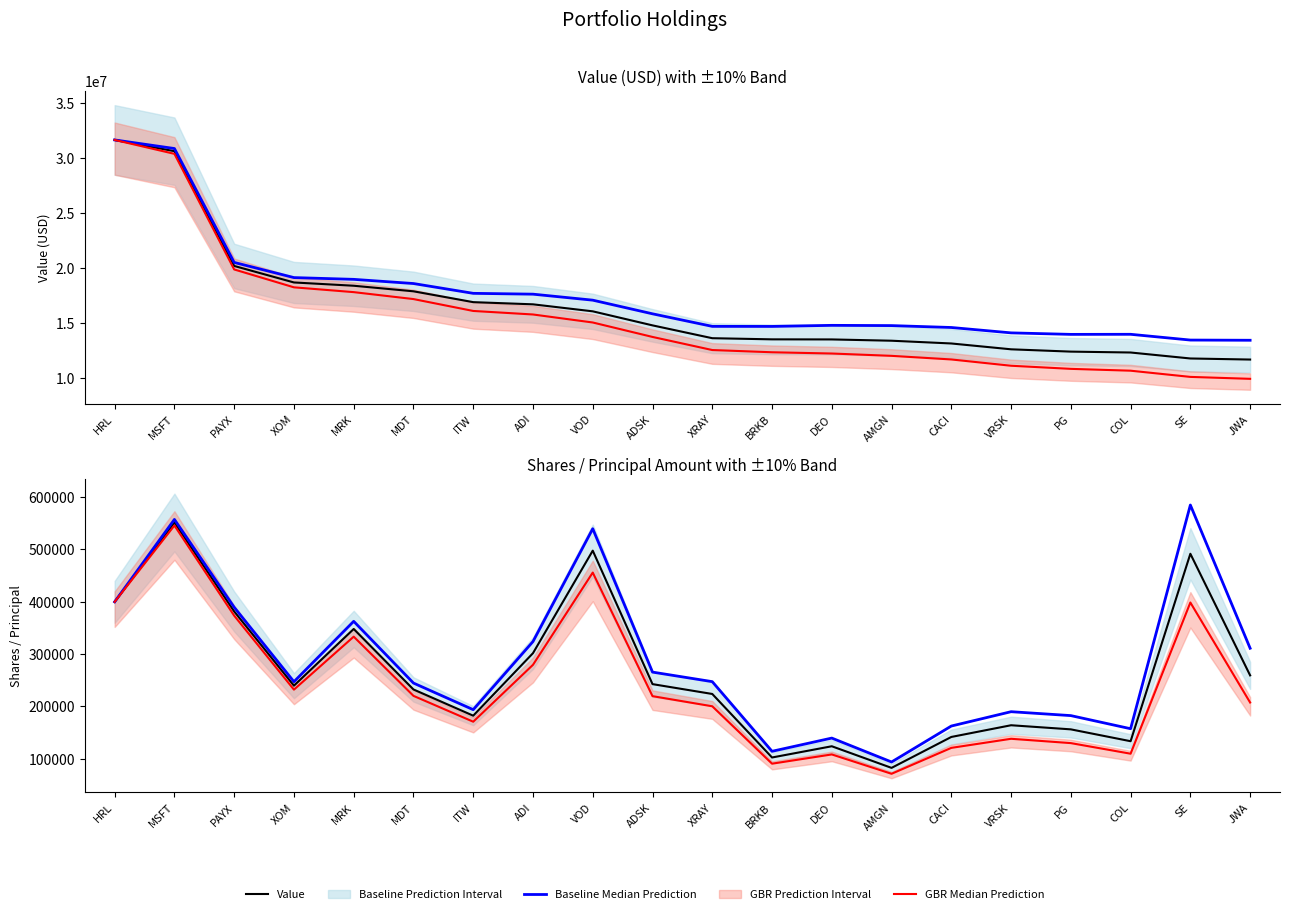

What is the sum of the Baseline Median Prediction values at ITW and COL?

351085.4